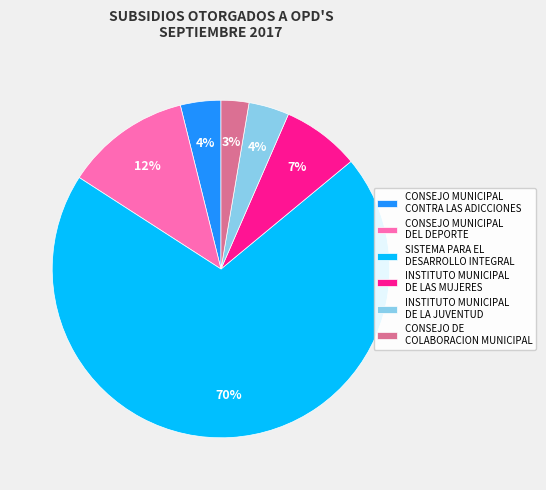

How many segments does this pie chart have?

6